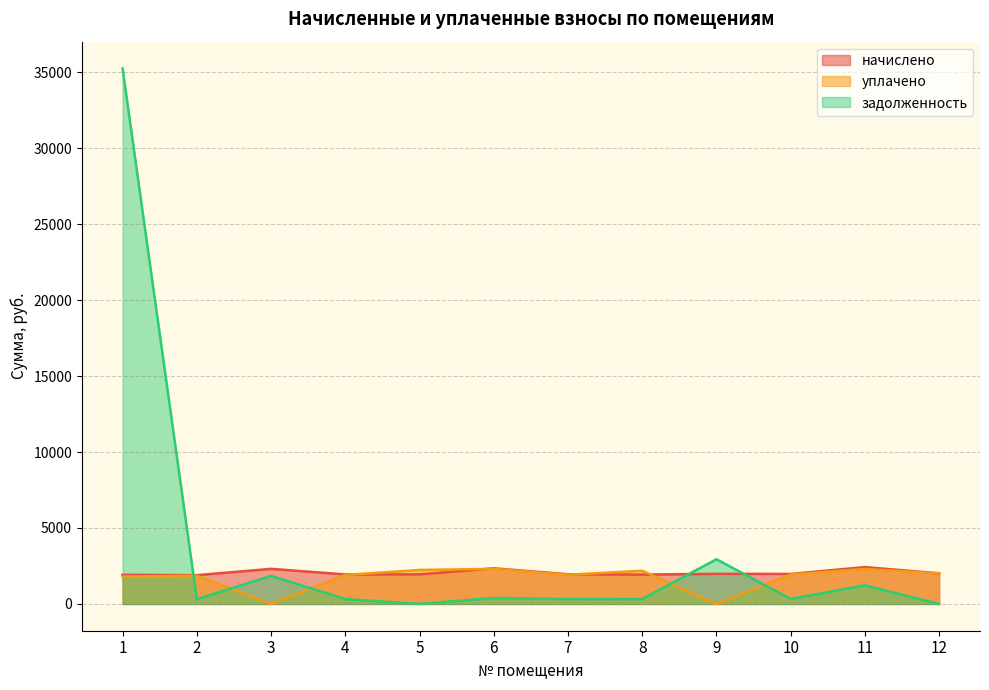

Which series ends up on top after the final intersection of начислено and уплачено?

начислено